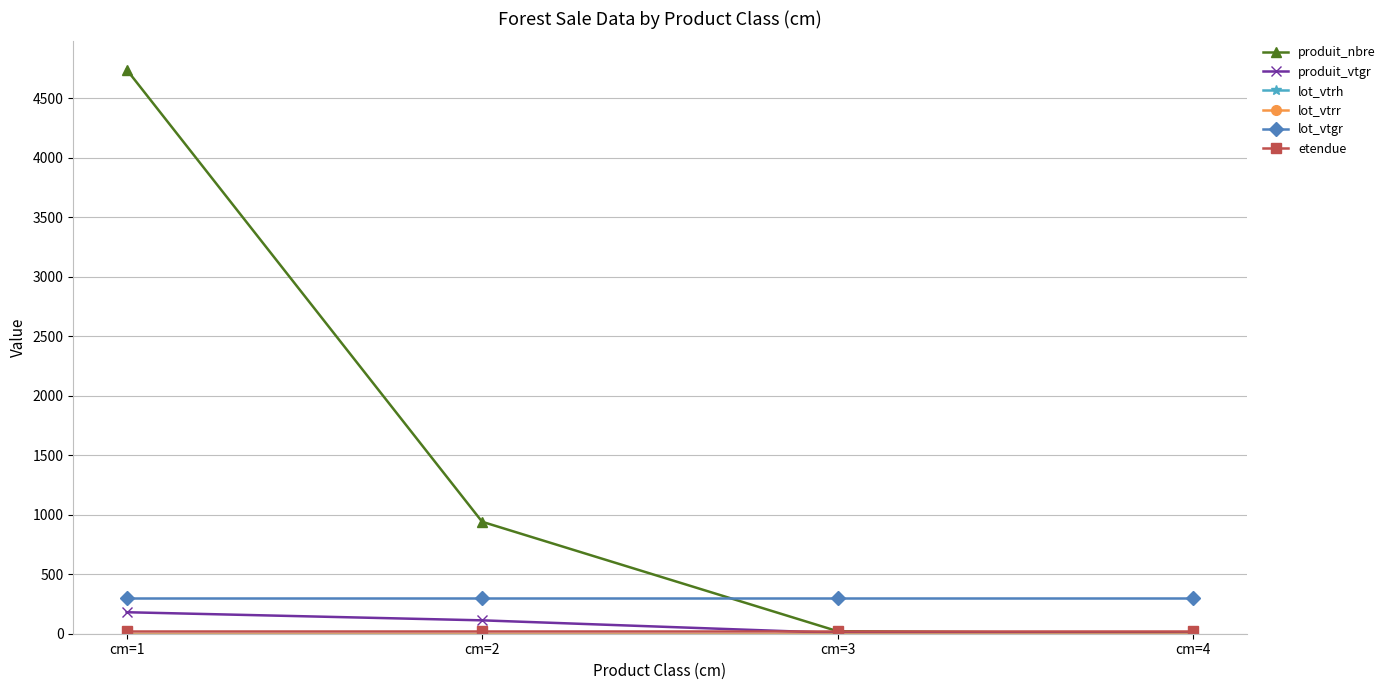

Which series has the widest spread of values?

produit_nbre